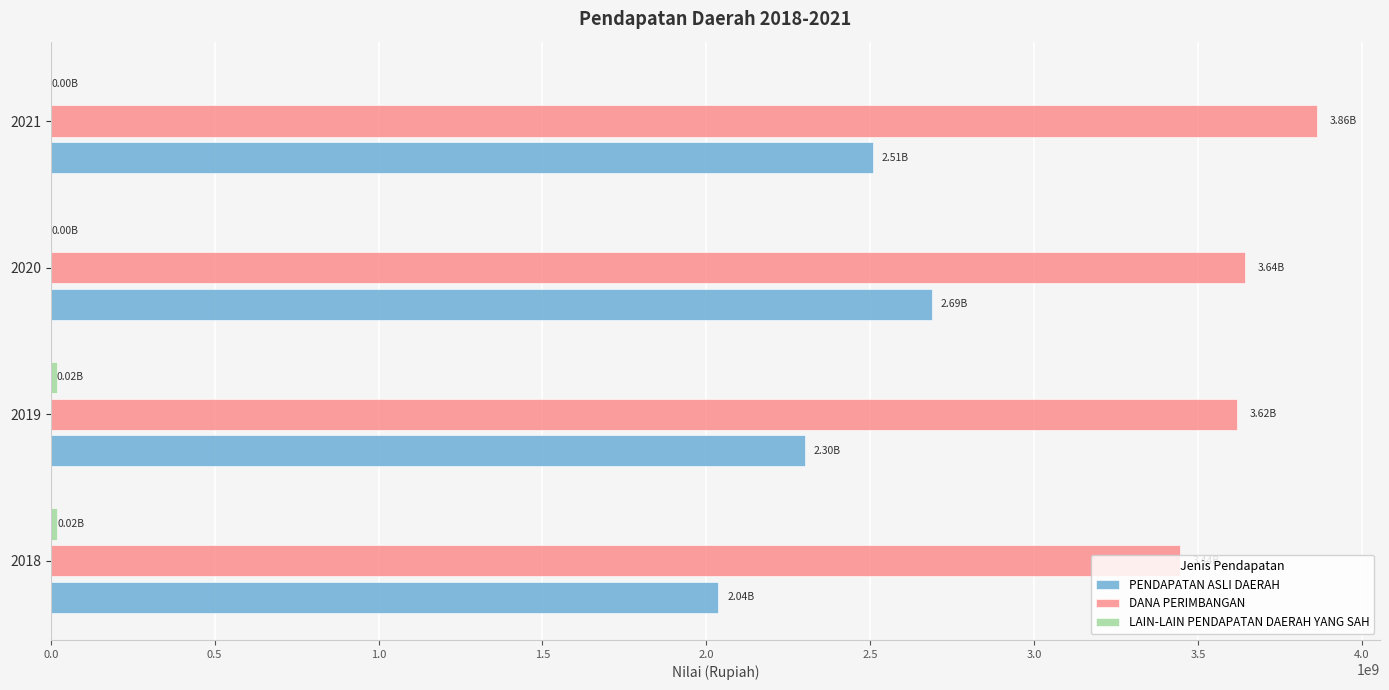

What is the sum of all PENDAPATAN ASLI DAERAH values?

9532432865.9